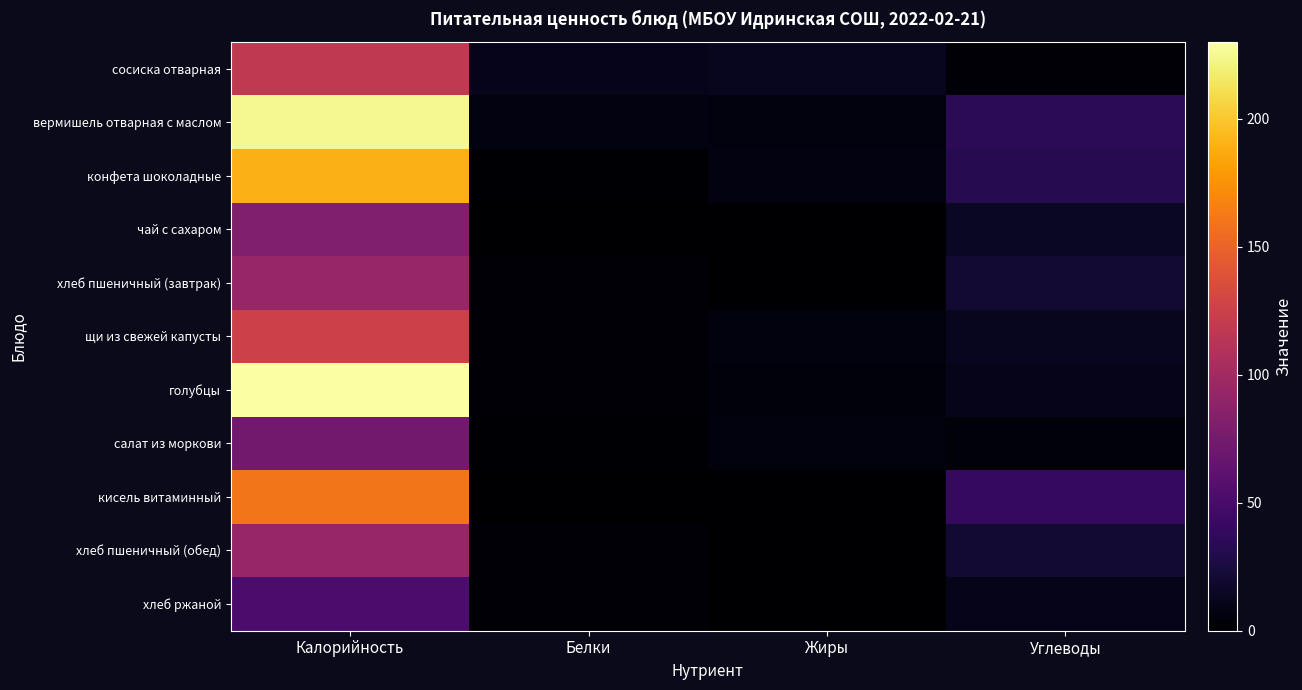

List the series in order of their peak value, highest first.

голубцы, вермишель отварная с маслом, конфета шоколадные, кисель витаминный, щи из свежей капусты, сосиска отварная, хлеб пшеничный (завтрак), хлеб пшеничный (обед), чай с сахаром, салат из моркови, хлеб ржаной